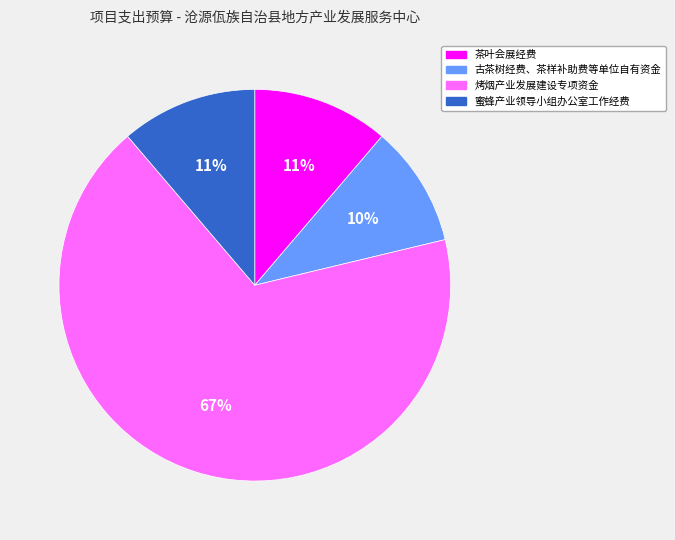

Between 茶叶会展经费 and 古茶树经费、茶样补助费等单位自有资金, which is larger?

茶叶会展经费